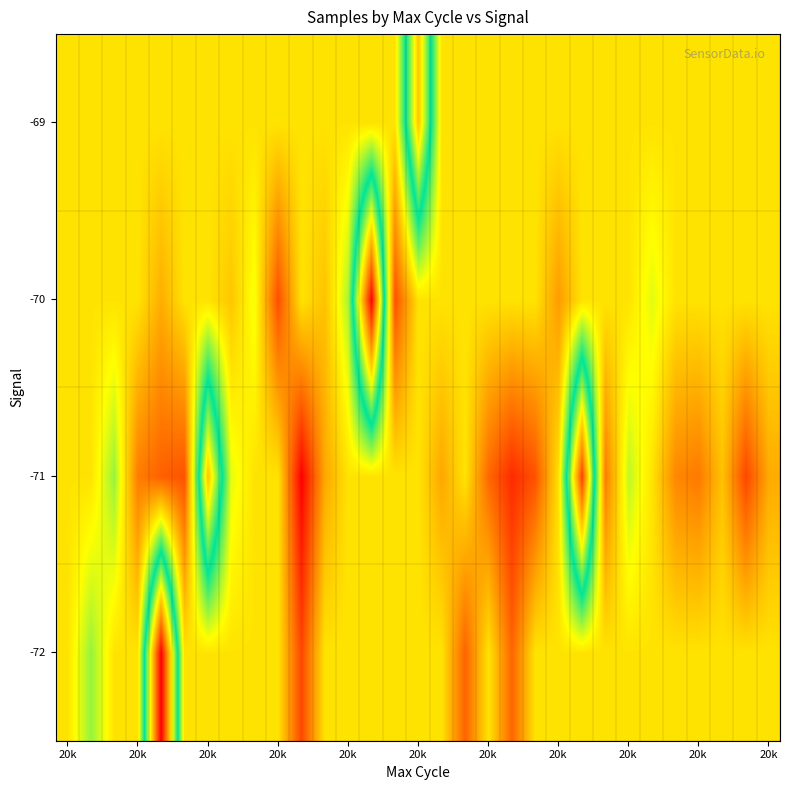

How many series are shown in this chart?

4